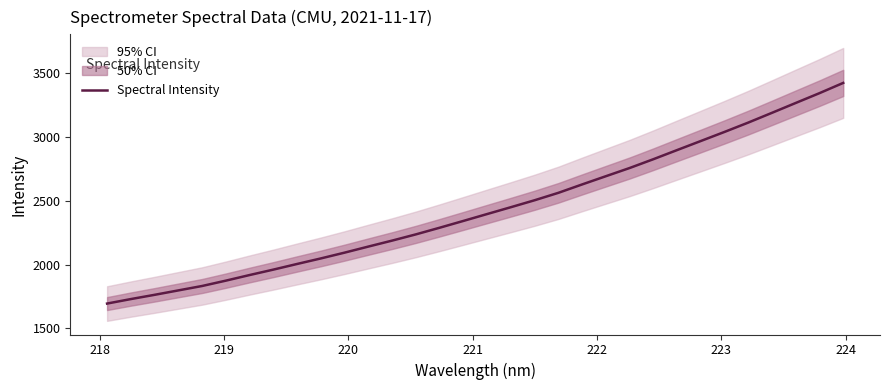

What is the maximum value for Spectral Intensity?

3422.8